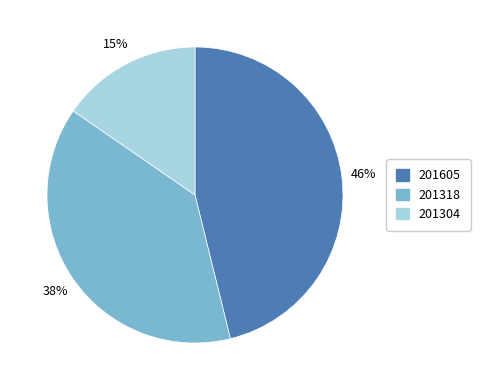

Do 201605 and 201318 together represent more than half of the pie?

Yes